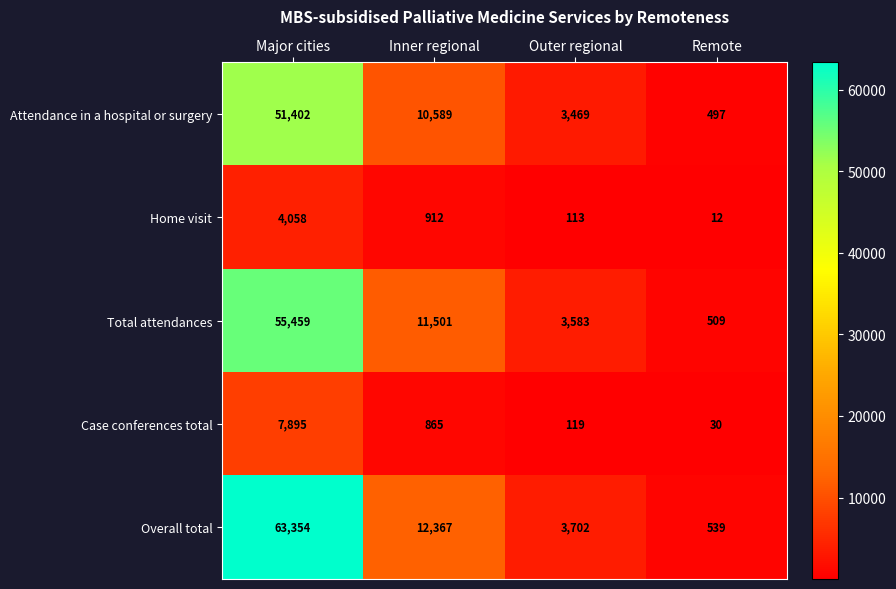

What is the spread (max minus min) of values at Inner regional?

11502